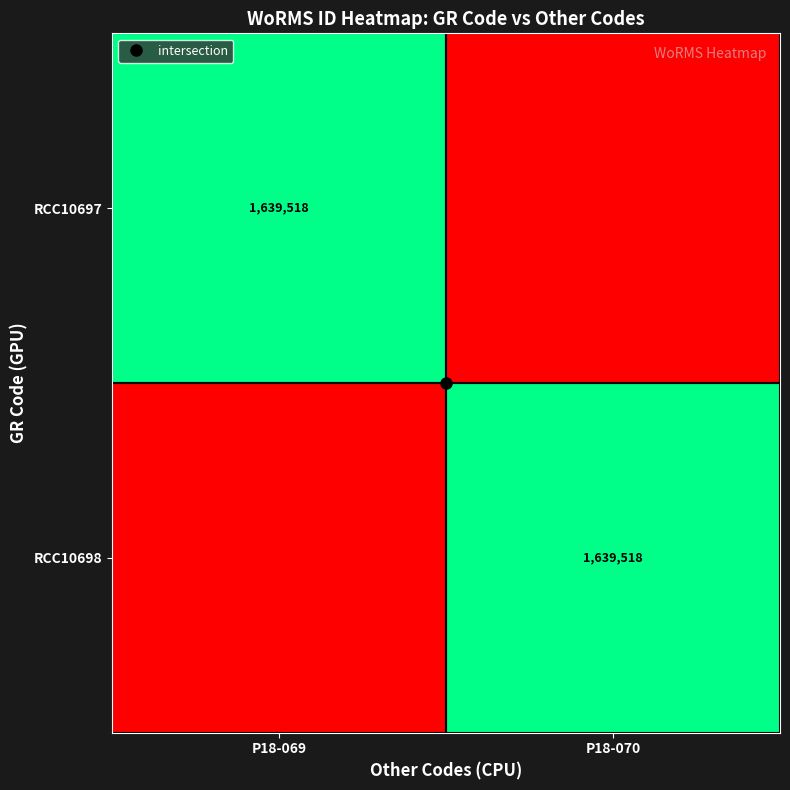

The RCC10698 series shows 0 at P18-069. True or false?

True